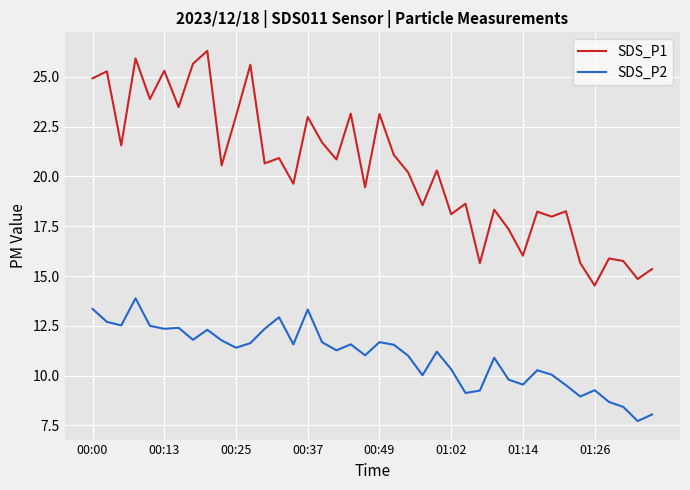

Which series has the largest range (max minus min)?

SDS_P1